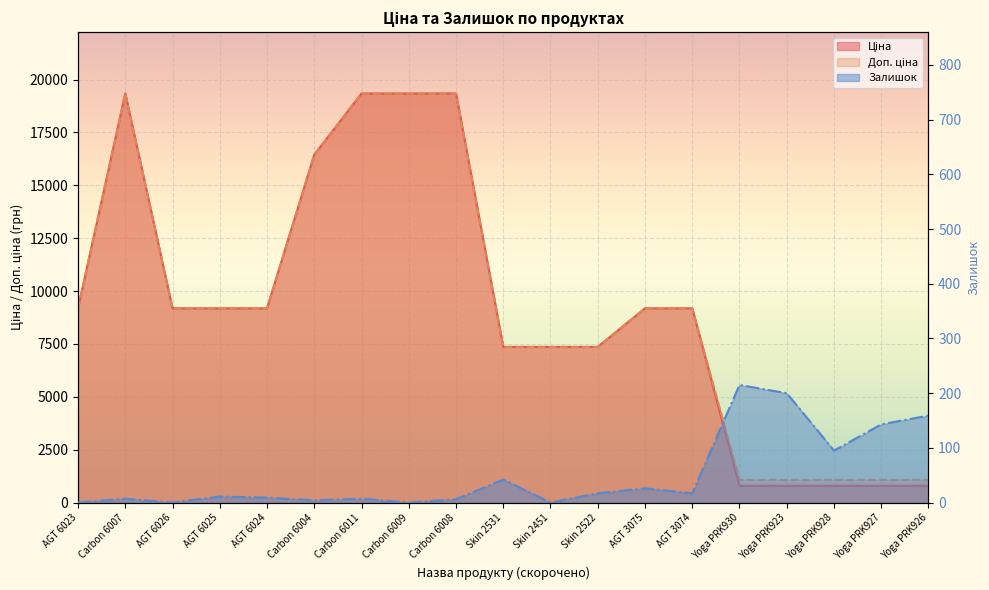

True or false: Ціна and Залишок intersect in this chart.

False